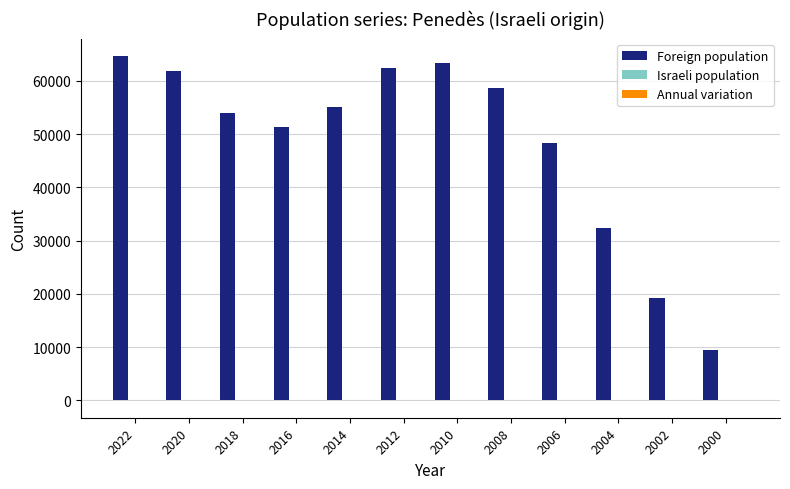

Is it true that Foreign population equals 105826 at 2010?

False